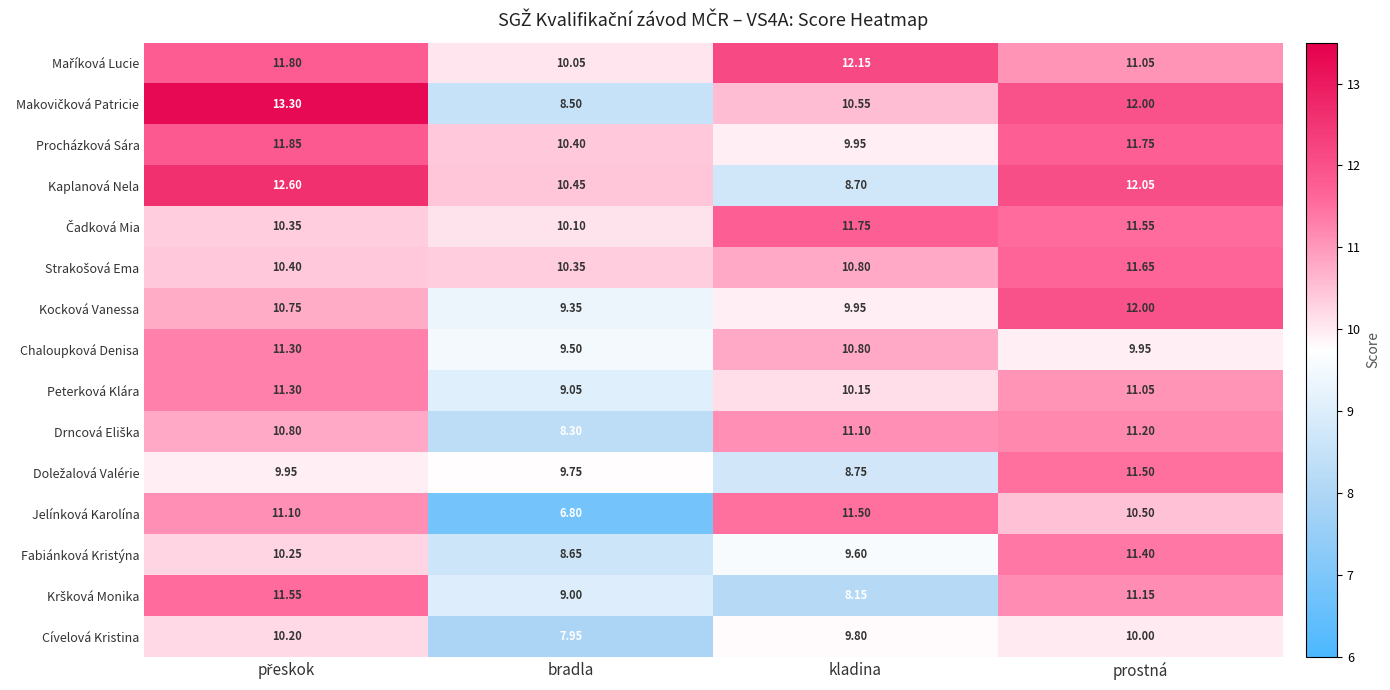

What is the total value across all series at kladina?

153.7